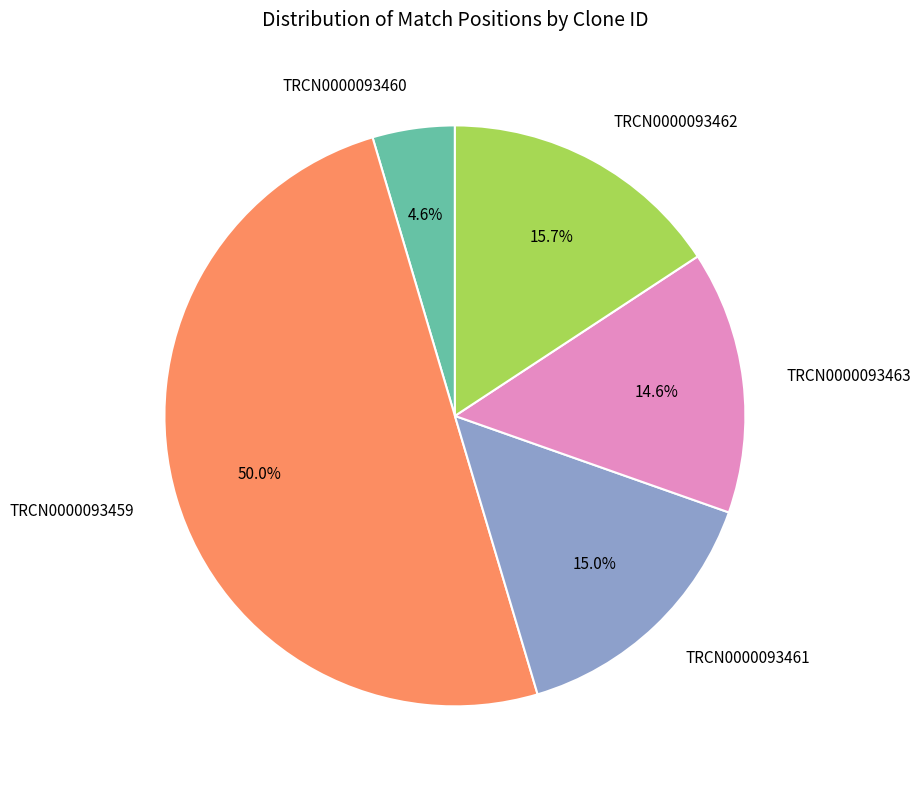

What percentage is the TRCN0000093460 slice, to the nearest percent?

5%